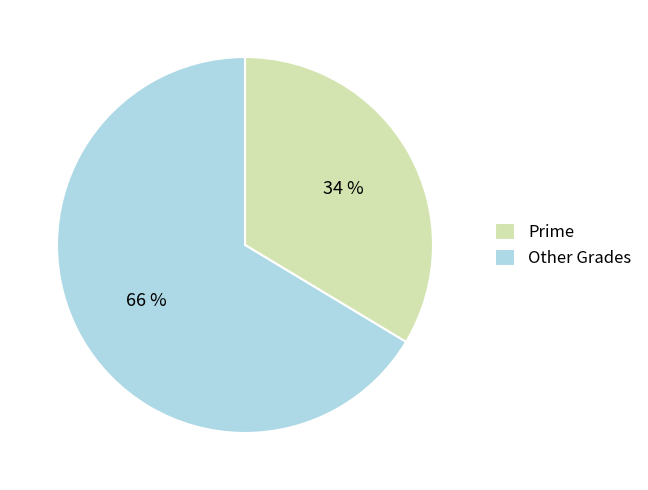

Is it true that Other Grades is 66% of the pie?

True